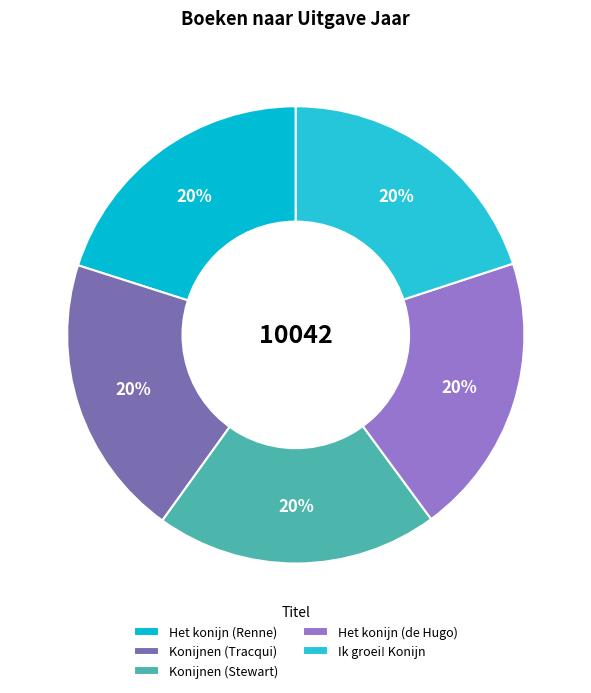

How many slices are in this pie chart?

5